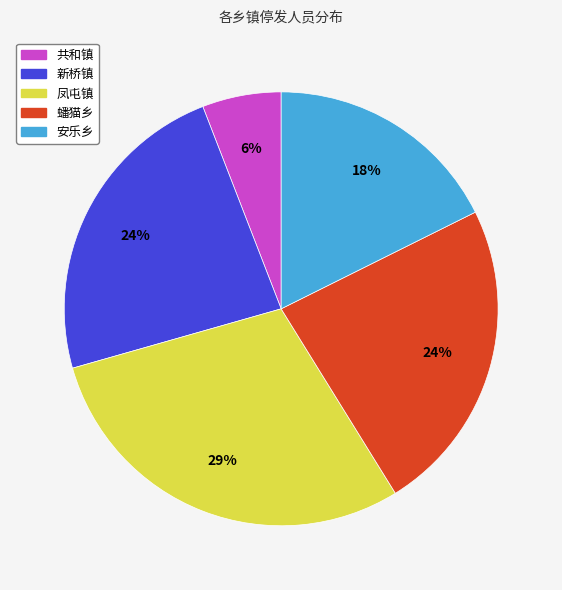

What percentage is the 凤屯镇 slice, to the nearest percent?

29%